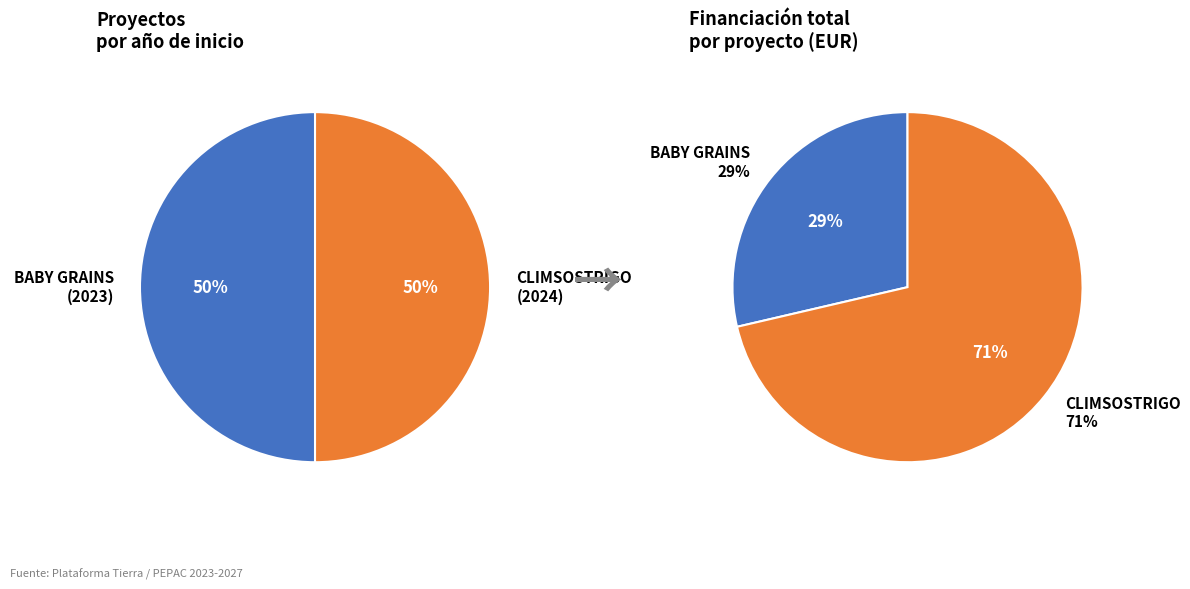

To the nearest percent, what portion does BABY GRAINS represent?

50%